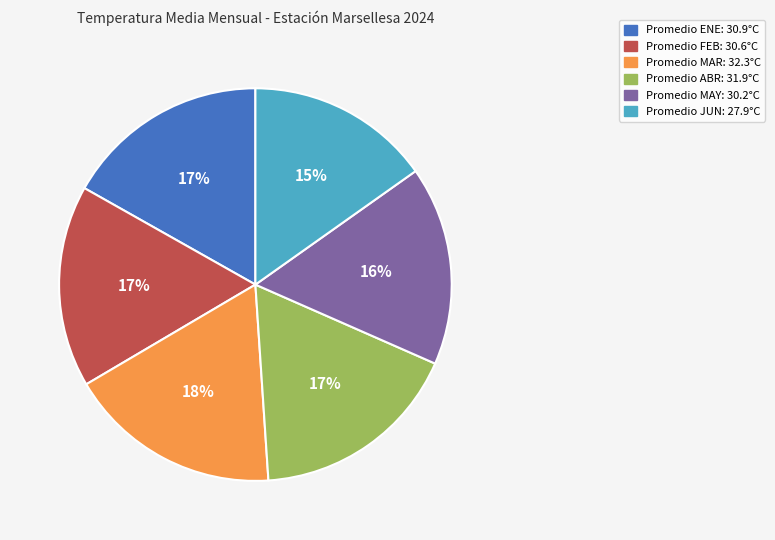

How many segments does this pie chart have?

6